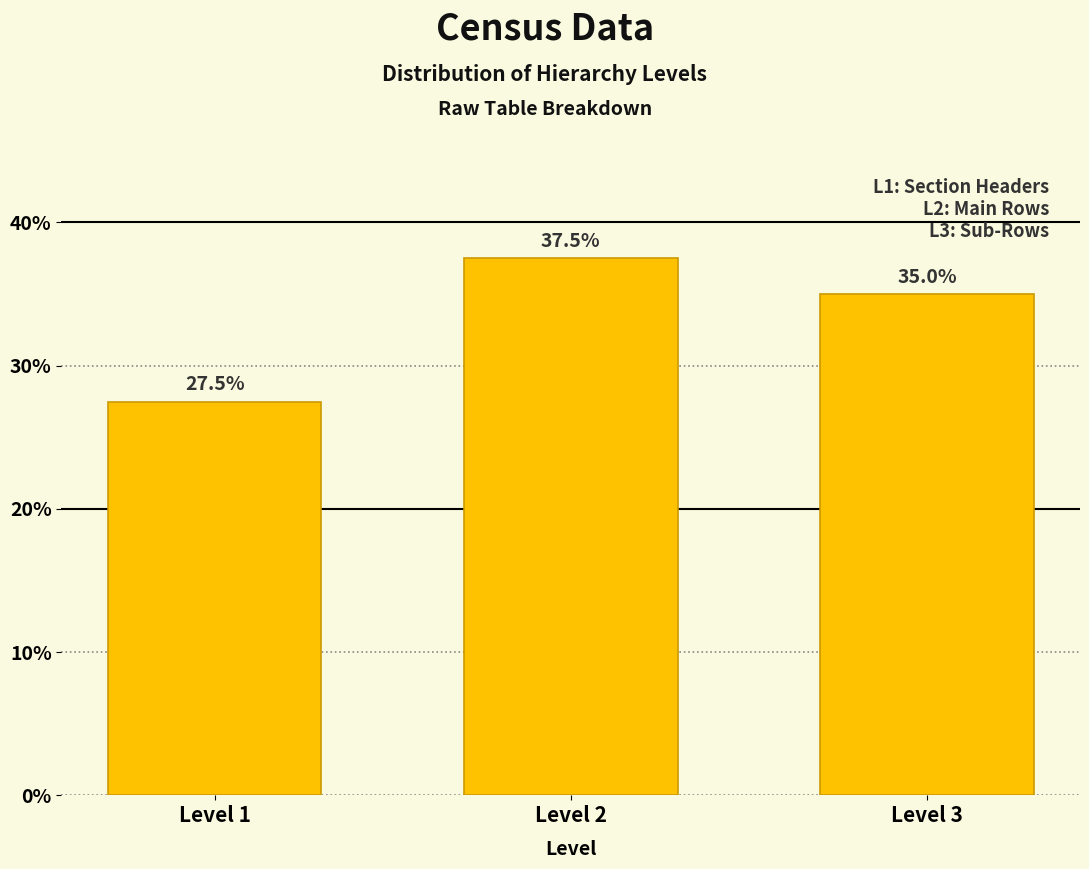

Reading left to right, list all the values displayed in this chart.

27.5	37.5	35.0